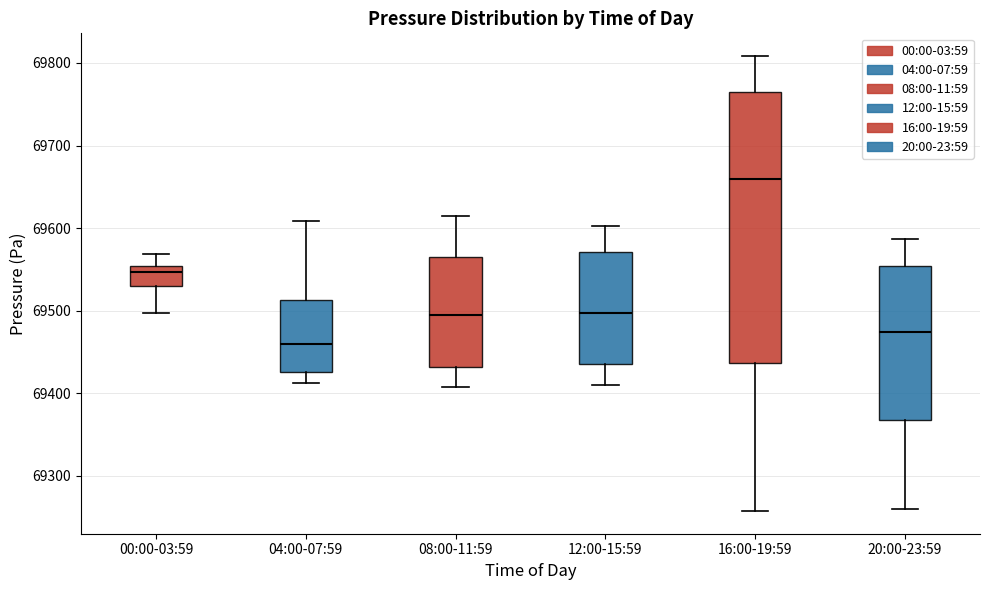

Which box is the tallest, from its lower edge to its upper edge?

16:00-19:59